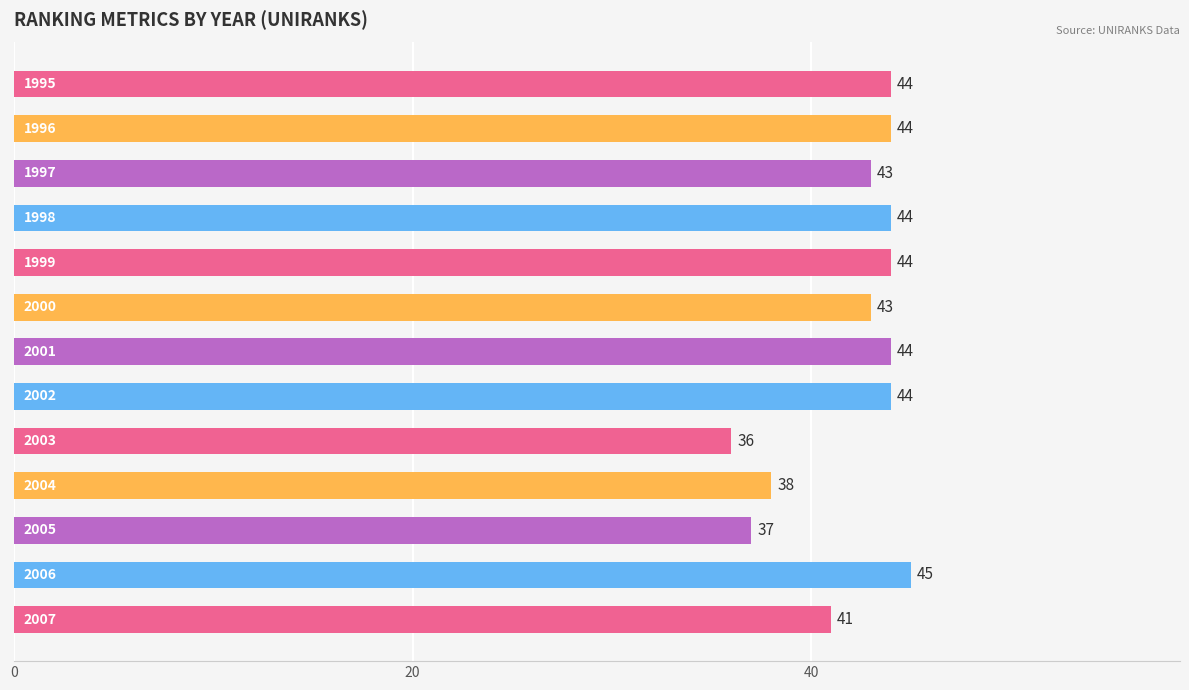

What is the smallest value displayed?

36